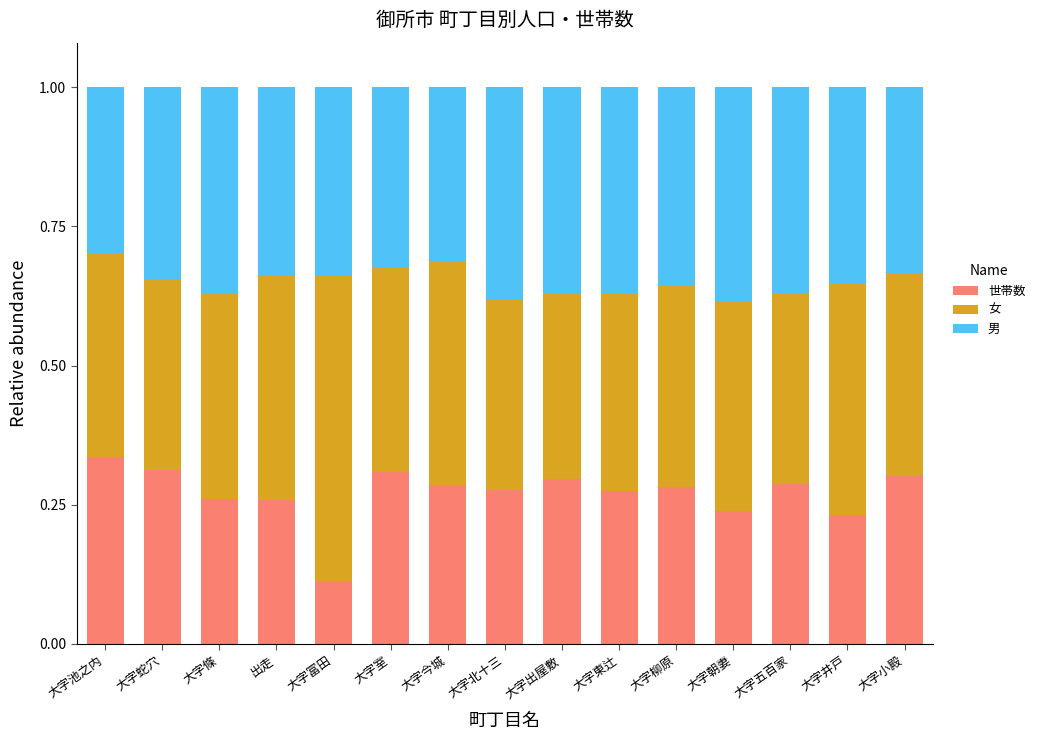

Count the 世帯数 values in the range 0 to 1.

15